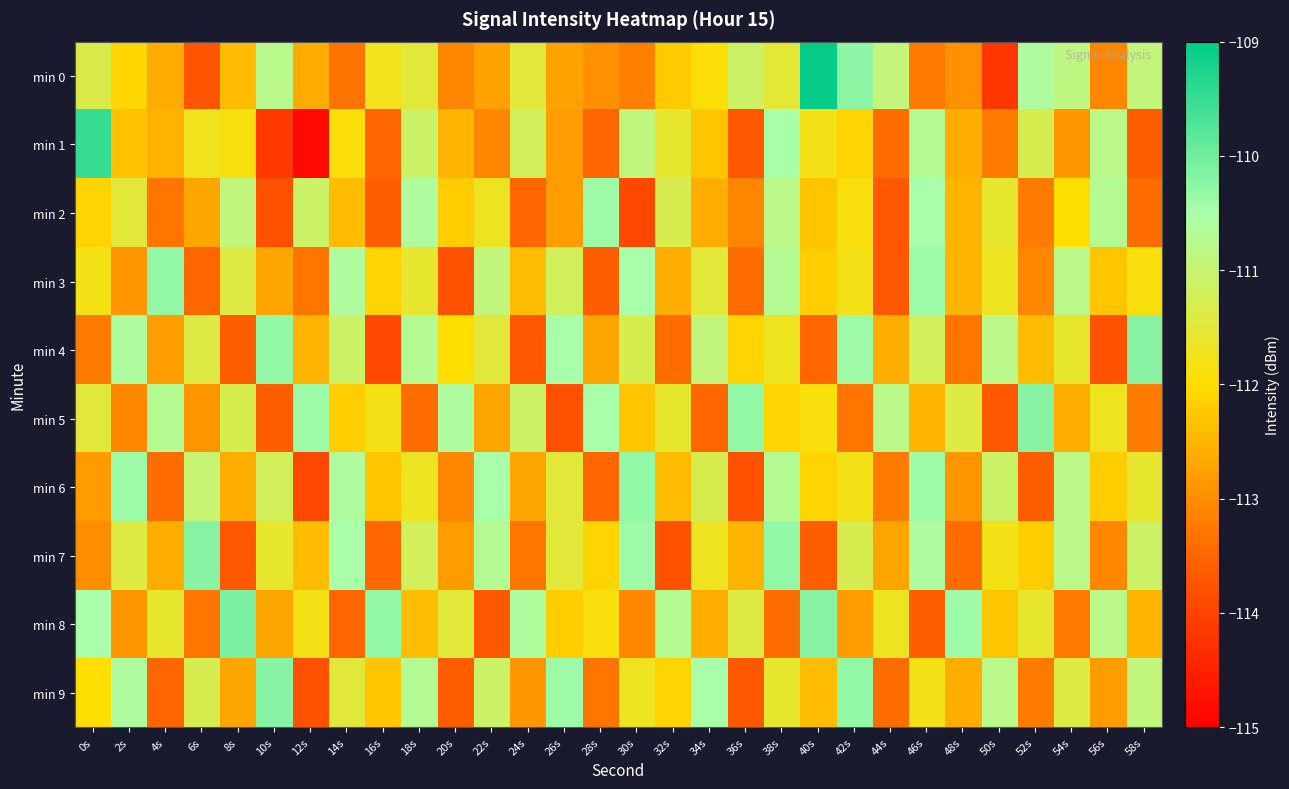

Reading left to right, what are all the values shown in this chart?

min 0: 0s=-111.4	2s=-112.1	4s=-112.6	6s=-113.7	8s=-112.4	10s=-110.8	12s=-112.6	14s=-113.3	16s=-111.8	18s=-111.5	20s=-113.1	22s=-112.7	24s=-111.5	26s=-112.7	28s=-112.9	30s=-113.2	32s=-112.2	34s=-111.9	36s=-111.1	38s=-111.5	40s=-109.1	42s=-110.2	44s=-110.9	46s=-113.2	48s=-112.9	50s=-114.2	52s=-110.6	54s=-110.9	56s=-113.1	58s=-110.9
min 1: 0s=-109.5	2s=-112.4	4s=-112.5	6s=-111.7	8s=-111.9	10s=-114.2	12s=-114.8	14s=-111.9	16s=-113.5	18s=-111.1	20s=-112.5	22s=-113.1	24s=-111.2	26s=-112.8	28s=-113.5	30s=-110.9	32s=-111.6	34s=-112.3	36s=-113.7	38s=-110.5	40s=-111.8	42s=-112.1	44s=-113.4	46s=-110.7	48s=-112.6	50s=-113.2	52s=-111.3	54s=-112.9	56s=-110.8	58s=-113.6
min 2: 0s=-112.1	2s=-111.5	4s=-113.3	6s=-112.7	8s=-110.9	10s=-113.8	12s=-111.1	14s=-112.4	16s=-113.6	18s=-110.6	20s=-112.2	22s=-111.7	24s=-113.5	26s=-112.8	28s=-110.4	30s=-113.9	32s=-111.3	34s=-112.6	36s=-113.1	38s=-110.8	40s=-112.3	42s=-111.9	44s=-113.7	46s=-110.5	48s=-112.5	50s=-111.6	52s=-113.2	54s=-112.0	56s=-110.7	58s=-113.4
min 3: 0s=-111.8	2s=-112.9	4s=-110.3	6s=-113.5	8s=-111.4	10s=-112.7	12s=-113.3	14s=-110.6	16s=-112.1	18s=-111.6	20s=-113.8	22s=-110.9	24s=-112.4	26s=-111.2	28s=-113.6	30s=-110.5	32s=-112.6	34s=-111.5	36s=-113.4	38s=-110.7	40s=-112.2	42s=-111.8	44s=-113.7	46s=-110.4	48s=-112.5	50s=-111.7	52s=-113.1	54s=-110.8	56s=-112.3	58s=-111.9
min 4: 0s=-113.2	2s=-110.6	4s=-112.8	6s=-111.4	8s=-113.6	10s=-110.3	12s=-112.5	14s=-111.1	16s=-113.9	18s=-110.7	20s=-112.0	22s=-111.5	24s=-113.7	26s=-110.5	28s=-112.7	30s=-111.3	32s=-113.4	34s=-110.9	36s=-112.1	38s=-111.7	40s=-113.5	42s=-110.4	44s=-112.6	46s=-111.2	48s=-113.3	50s=-110.8	52s=-112.4	54s=-111.6	56s=-113.8	58s=-110.2
min 5: 0s=-111.5	2s=-113.1	4s=-110.7	6s=-112.9	8s=-111.3	10s=-113.6	12s=-110.4	14s=-112.2	16s=-111.8	18s=-113.4	20s=-110.6	22s=-112.7	24s=-111.1	26s=-113.8	28s=-110.5	30s=-112.3	32s=-111.6	34s=-113.5	36s=-110.3	38s=-112.1	40s=-111.9	42s=-113.3	44s=-110.8	46s=-112.5	48s=-111.4	50s=-113.7	52s=-110.2	54s=-112.6	56s=-111.7	58s=-113.2
min 6: 0s=-112.8	2s=-110.4	4s=-113.4	6s=-111.0	8s=-112.6	10s=-111.2	12s=-113.9	14s=-110.6	16s=-112.3	18s=-111.7	20s=-113.1	22s=-110.5	24s=-112.7	26s=-111.5	28s=-113.5	30s=-110.3	32s=-112.4	34s=-111.3	36s=-113.8	38s=-110.7	40s=-112.1	42s=-111.8	44s=-113.2	46s=-110.4	48s=-112.9	50s=-111.1	52s=-113.6	54s=-110.8	56s=-112.2	58s=-111.6
min 7: 0s=-113.0	2s=-111.4	4s=-112.6	6s=-110.2	8s=-113.7	10s=-111.6	12s=-112.4	14s=-110.5	16s=-113.5	18s=-111.2	20s=-112.8	22s=-110.7	24s=-113.3	26s=-111.5	28s=-112.1	30s=-110.4	32s=-113.8	34s=-111.7	36s=-112.5	38s=-110.3	40s=-113.6	42s=-111.3	44s=-112.7	46s=-110.6	48s=-113.4	50s=-111.8	52s=-112.2	54s=-110.8	56s=-113.1	58s=-111.1
min 8: 0s=-110.5	2s=-112.9	4s=-111.6	6s=-113.3	8s=-110.1	10s=-112.7	12s=-111.8	14s=-113.5	16s=-110.3	18s=-112.4	20s=-111.5	22s=-113.7	24s=-110.6	26s=-112.2	28s=-111.9	30s=-113.1	32s=-110.7	34s=-112.6	36s=-111.4	38s=-113.4	40s=-110.2	42s=-112.8	44s=-111.7	46s=-113.6	48s=-110.4	50s=-112.3	52s=-111.6	54s=-113.2	56s=-110.8	58s=-112.5
min 9: 0s=-112.0	2s=-110.6	4s=-113.5	6s=-111.3	8s=-112.7	10s=-110.2	12s=-113.8	14s=-111.5	16s=-112.3	18s=-110.7	20s=-113.6	22s=-111.1	24s=-112.9	26s=-110.4	28s=-113.3	30s=-111.7	32s=-112.1	34s=-110.5	36s=-113.7	38s=-111.6	40s=-112.4	42s=-110.3	44s=-113.4	46s=-111.8	48s=-112.6	50s=-110.8	52s=-113.2	54s=-111.4	56s=-112.8	58s=-110.9